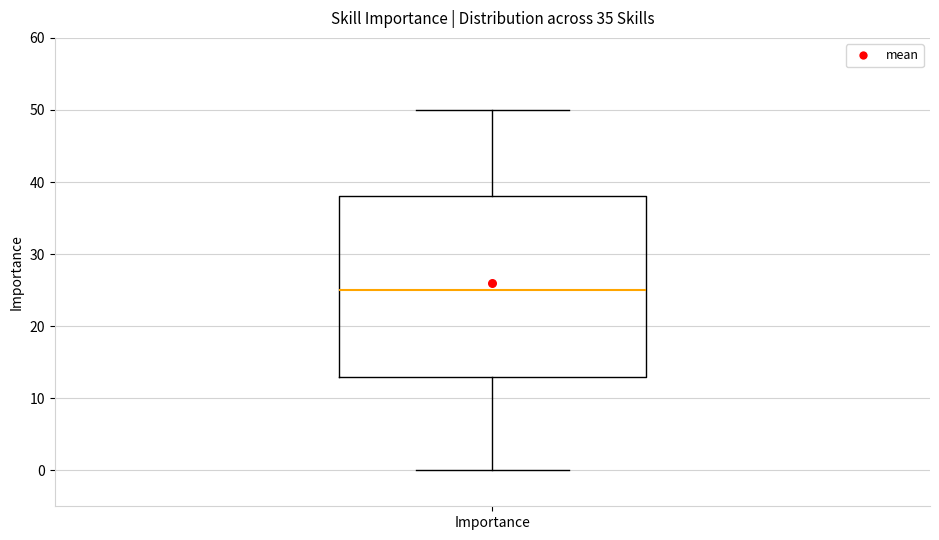

Where does the median line of the box for Importance sit on the y-axis? The values are not printed on the chart, so give them approximately, as read against the axis.

25